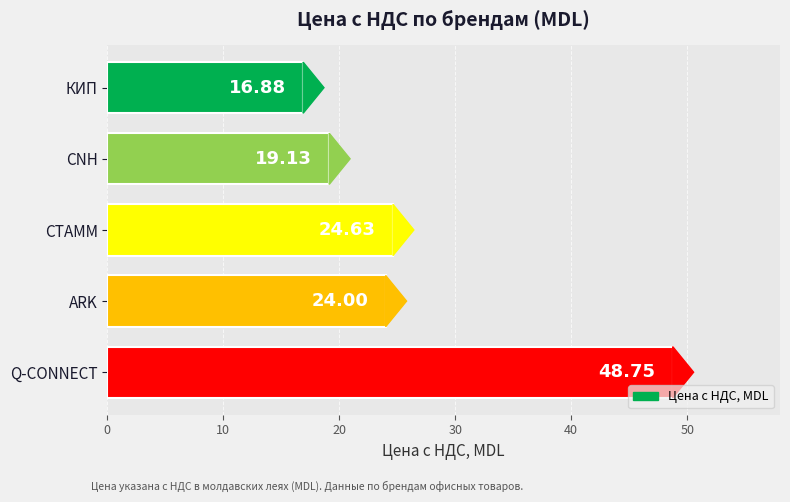

At which label is the value closest to 32?

СТАММ